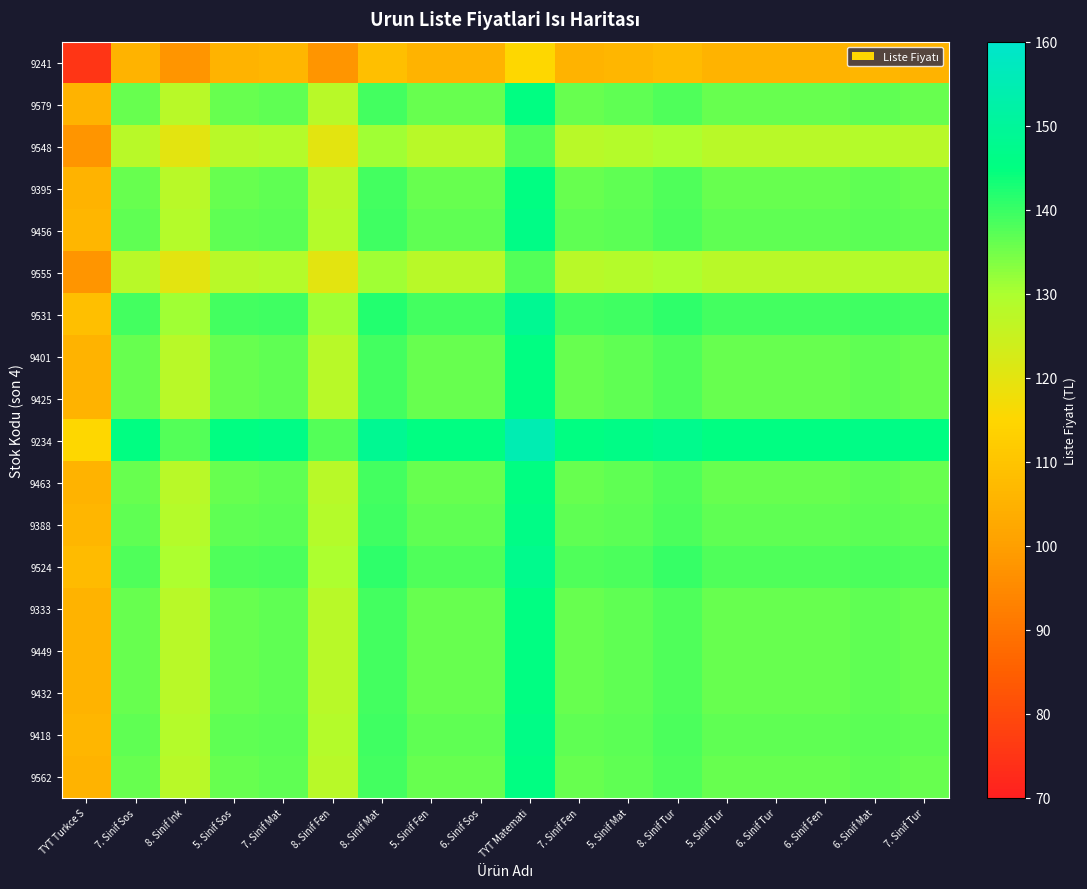

At TYT Turkce S, list the series in order from largest to smallest.

9234, 9531, 9524, 9456, 9388, 9418, 9579, 9395, 9401, 9425, 9463, 9333, 9449, 9432, 9562, 9548, 9555, 9241